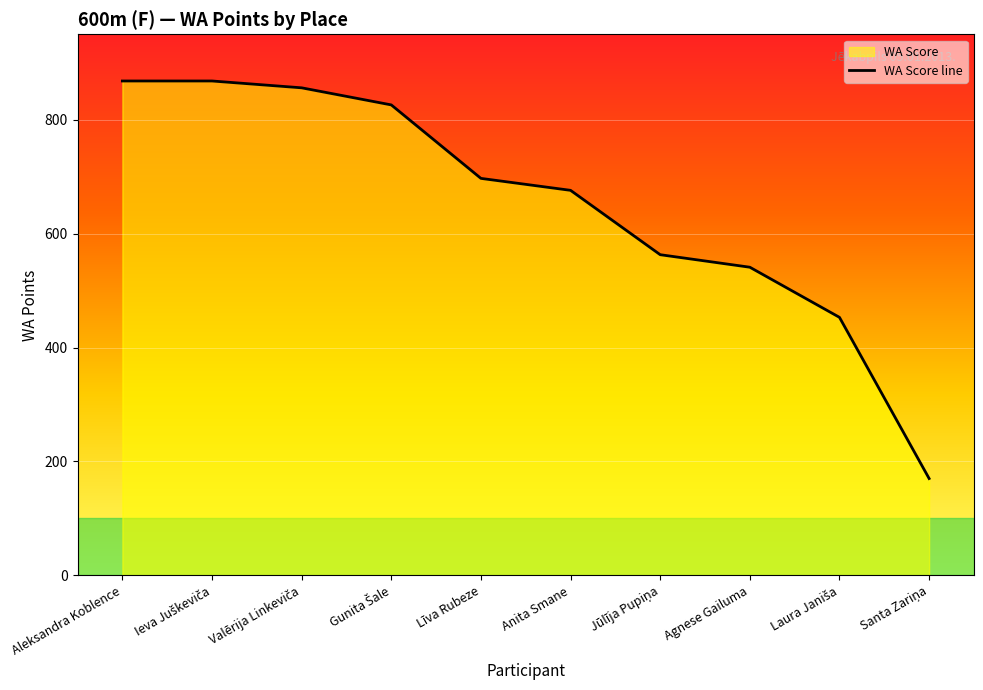

What is the value of the 3rd point from the left?

856